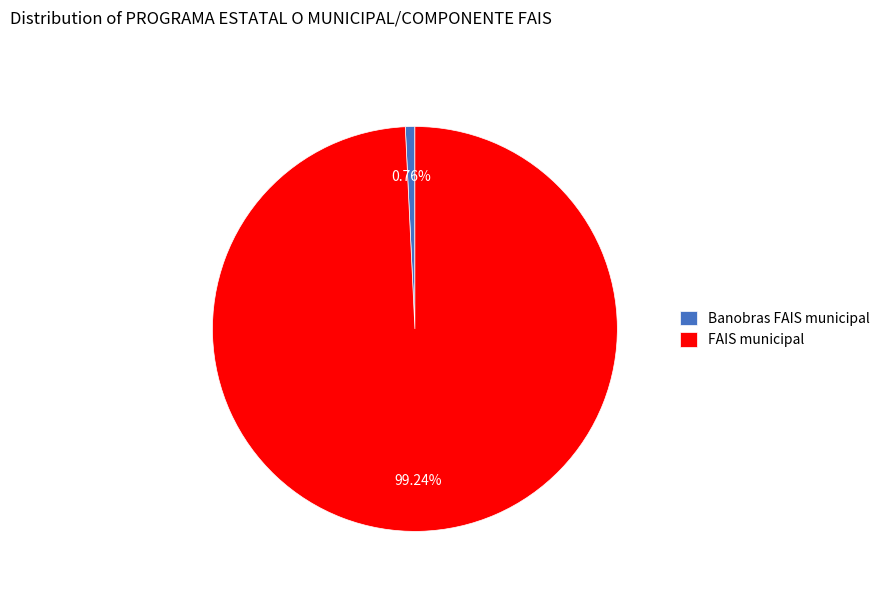

How many segments does this pie chart have?

2